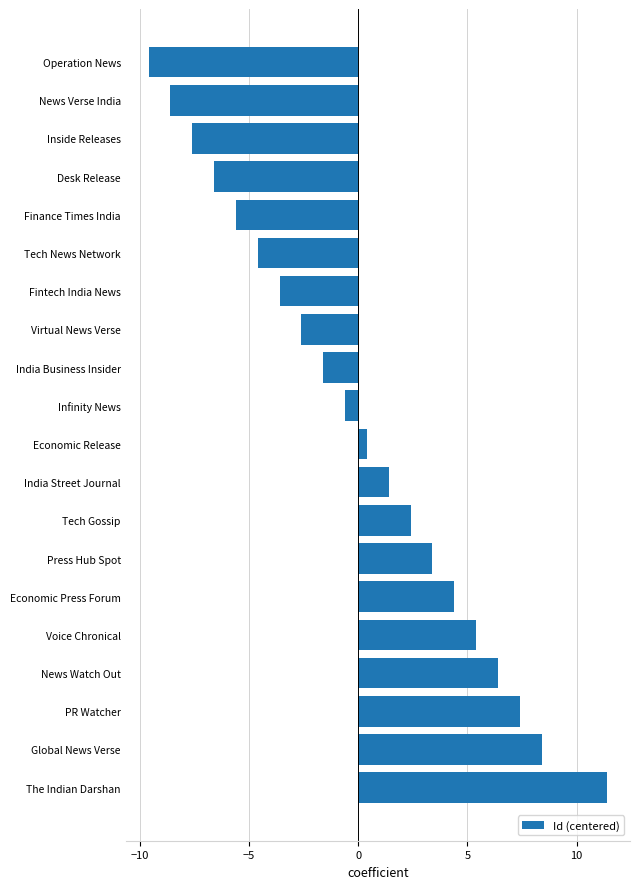

What is the change in value from PR Watcher to India Business Insider?

-9.0